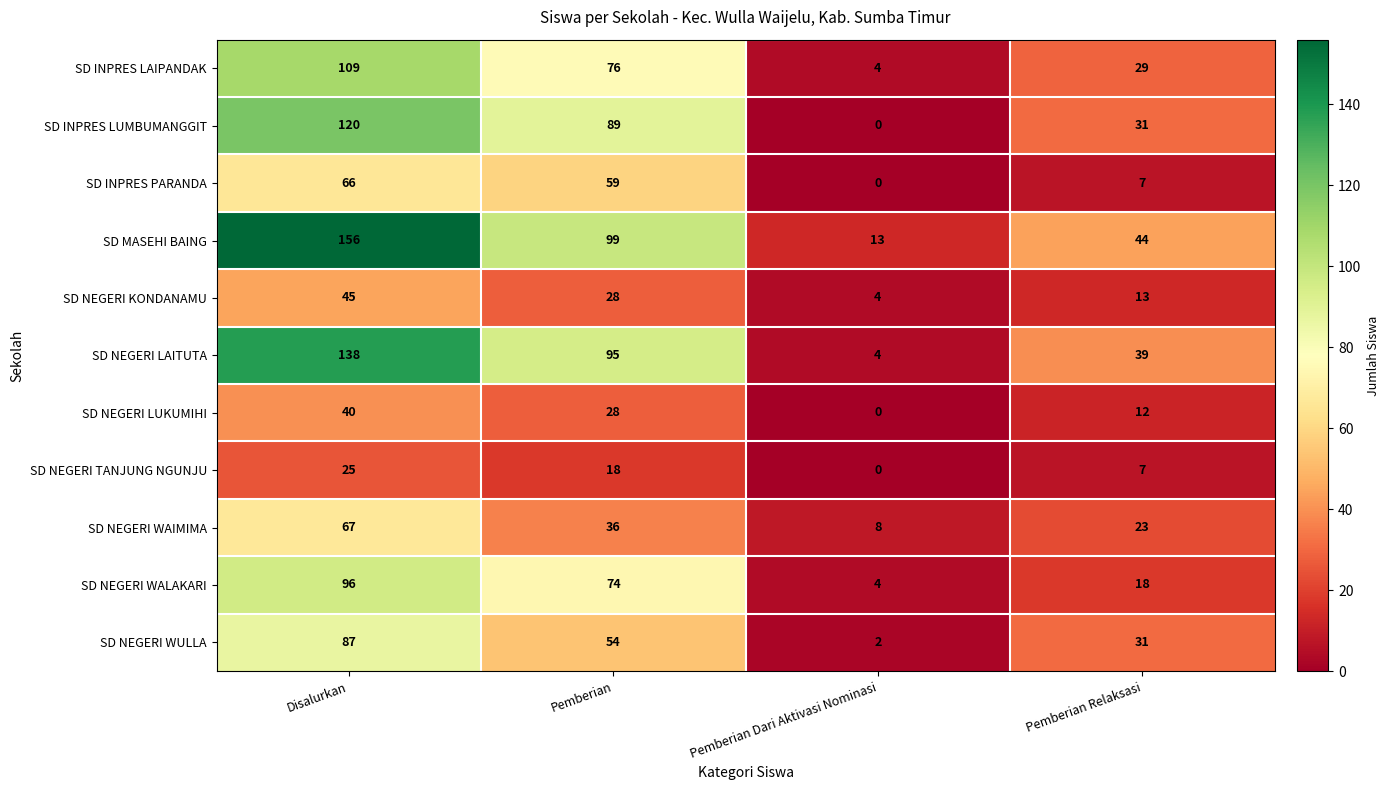

Where does the SD NEGERI WALAKARI series first go above 74?

Disalurkan